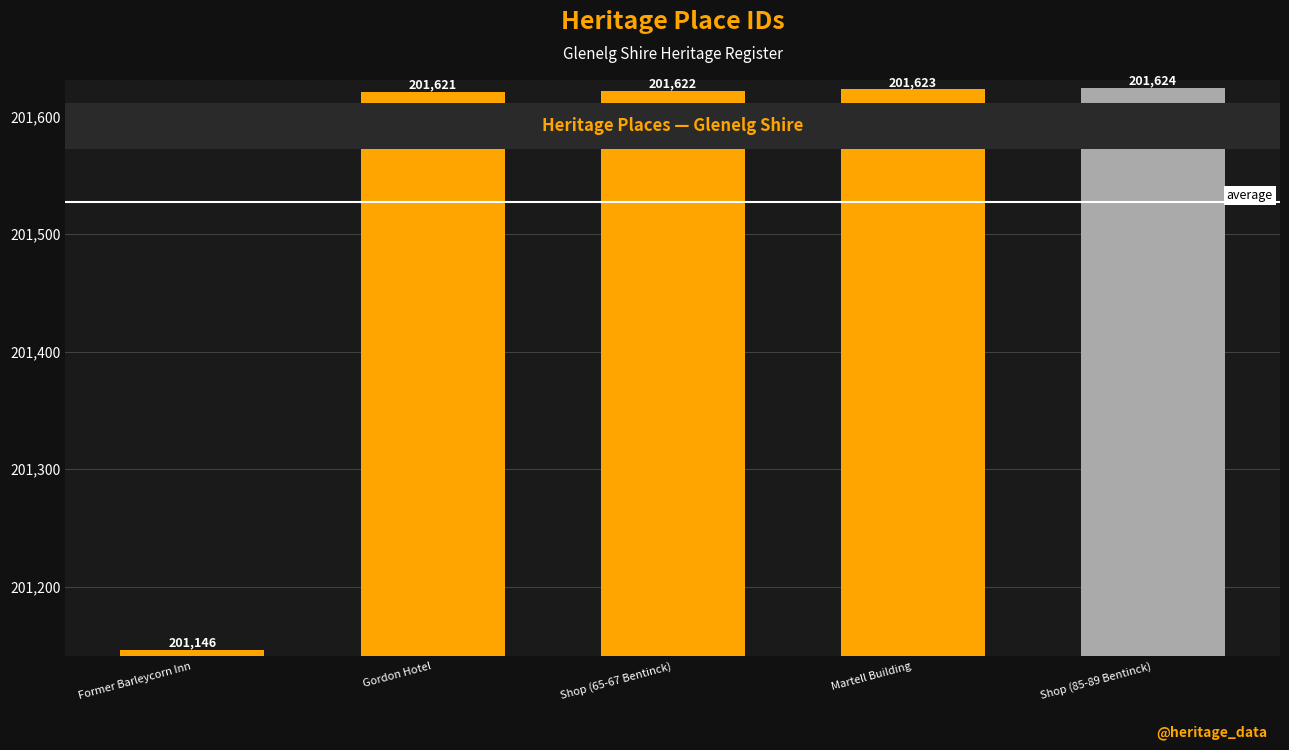

Which has a higher value, Martell Building or Former Barleycorn Inn?

Martell Building